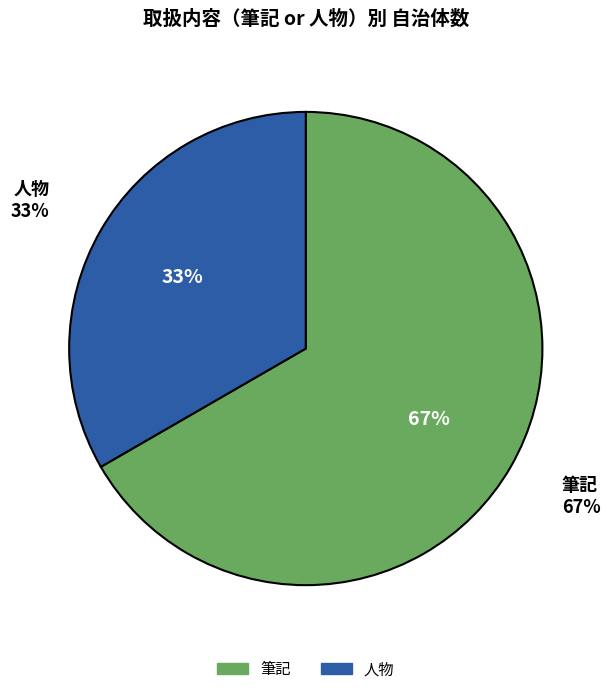

What percentage is NOT represented by 人物?

66.7%